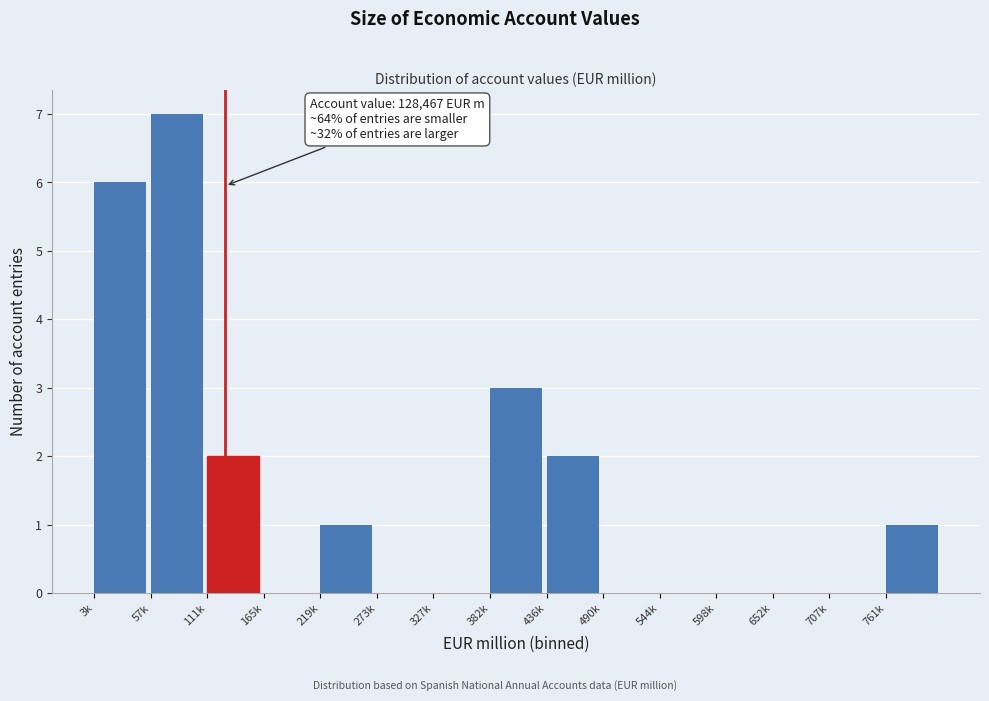

Reading left to right, list all the values displayed in this chart.

3k=6	57k=7	111k=2	165k=0	219k=1	273k=0	327k=0	382k=3	436k=2	490k=0	544k=0	598k=0	652k=0	707k=0	761k=1